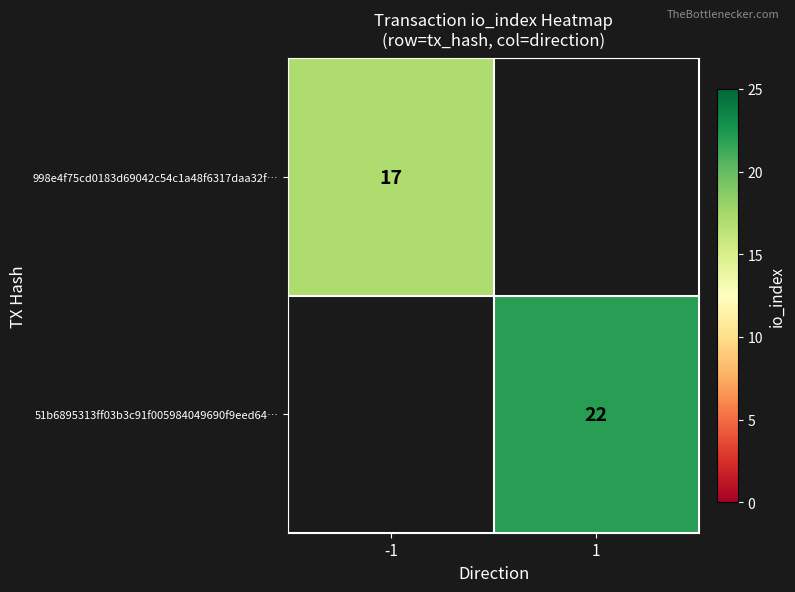

Is the value of 51b6895313ff03b3c91f005984049690f9eed64… at 1 greater than the value of 998e4f75cd0183d69042c54c1a48f6317daa32f… at -1?

Yes